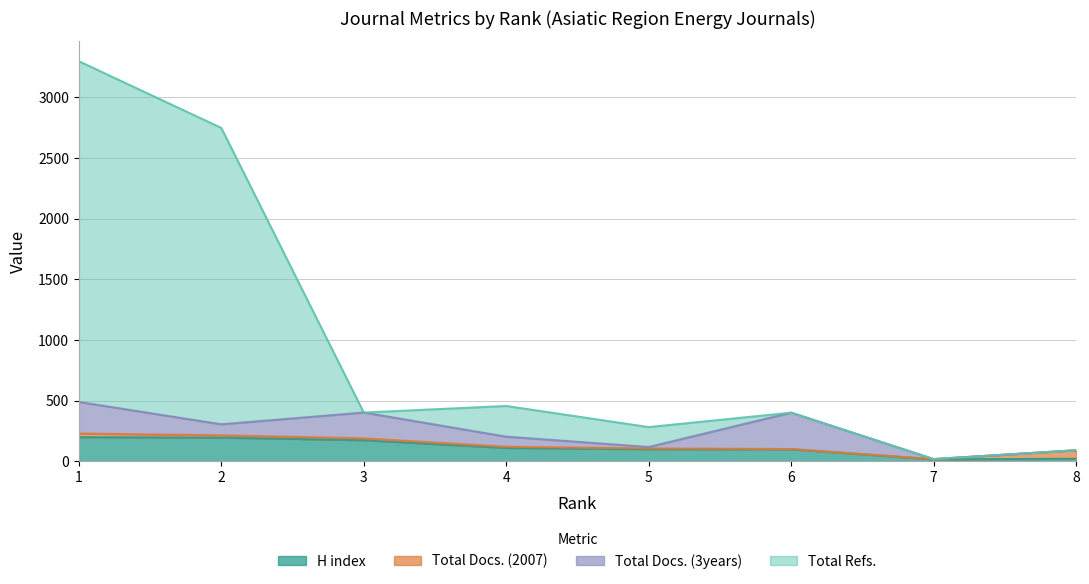

Where is the first local minimum for H index?

7